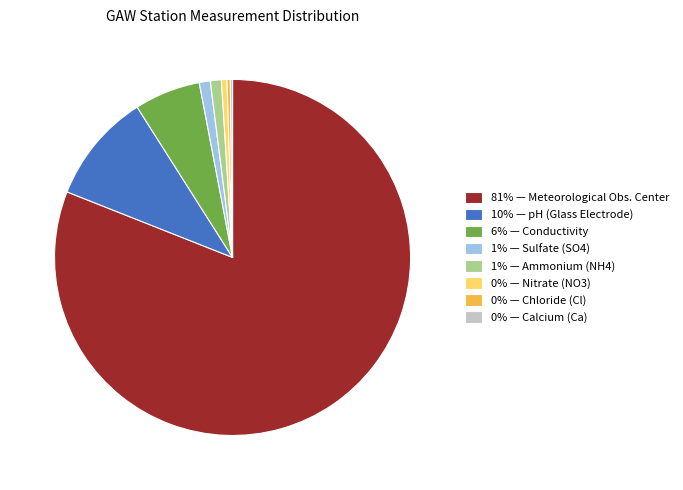

Is there any slice that represents more than half of the pie?

Yes